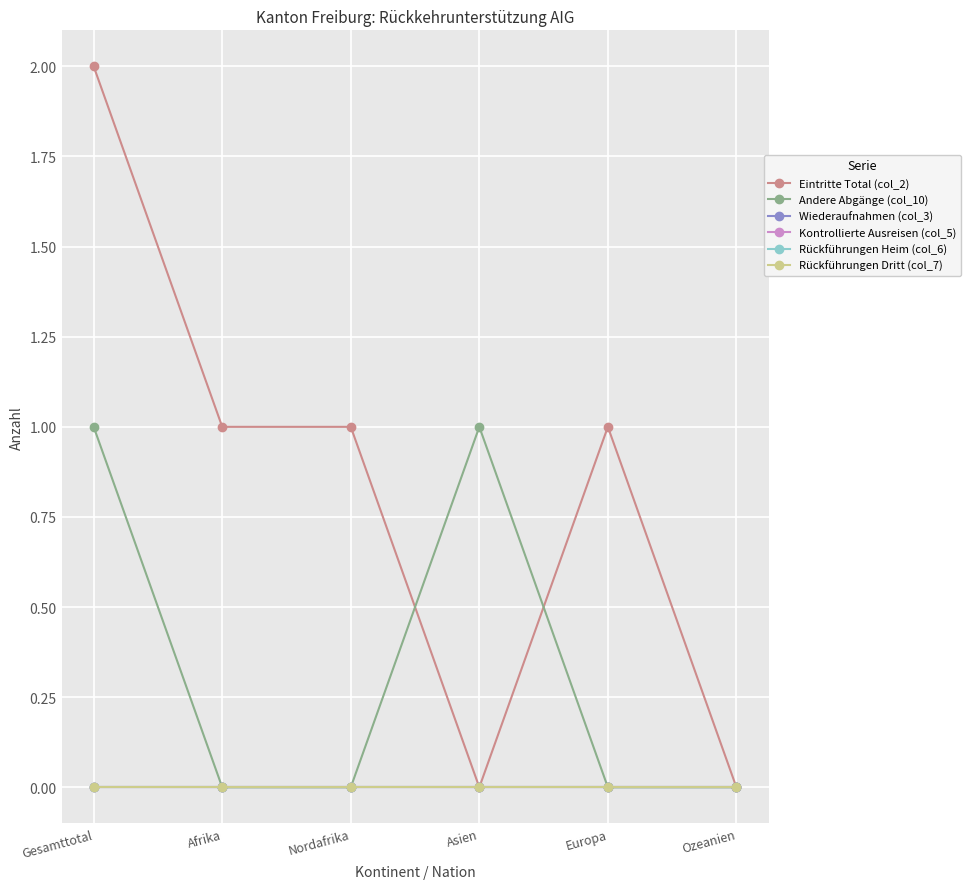

Is this an area chart (filled region under the line)?

No